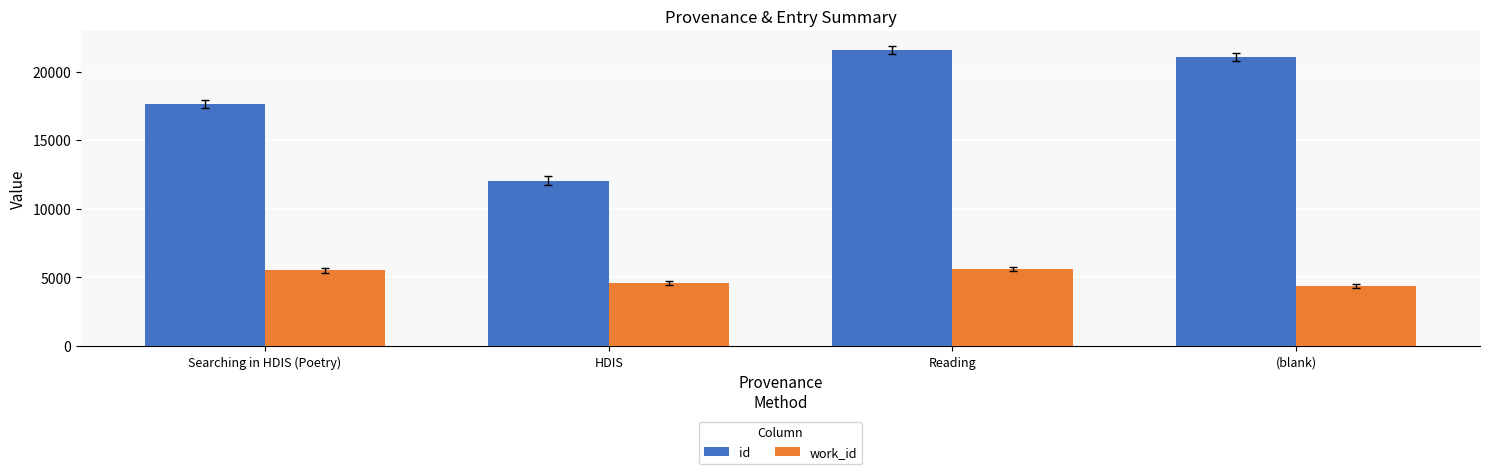

Reading left to right, transcribe all the data shown in this chart.

id: Searching in HDIS (Poetry)=17614.7	HDIS=12061.5	Reading=21585.0	(blank)=21056.0
work_id: Searching in HDIS (Poetry)=5508.7	HDIS=4583.5	Reading=5631.5	(blank)=4393.0